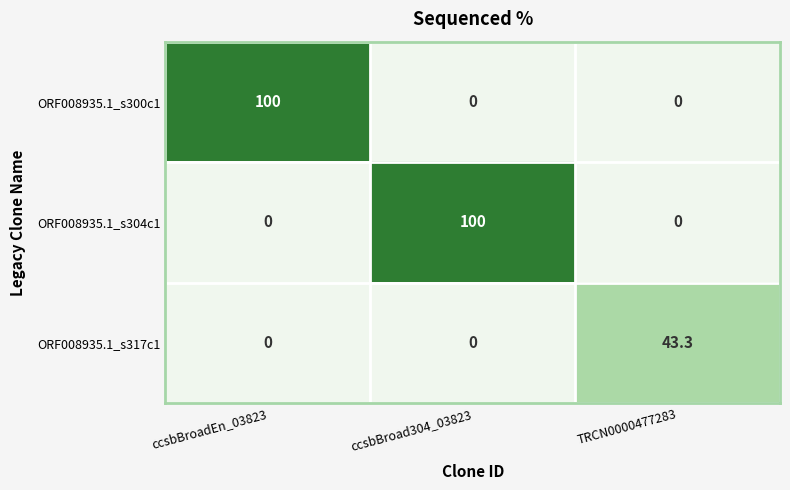

What is the total value across all series at ccsbBroadEn_03823?

100.0